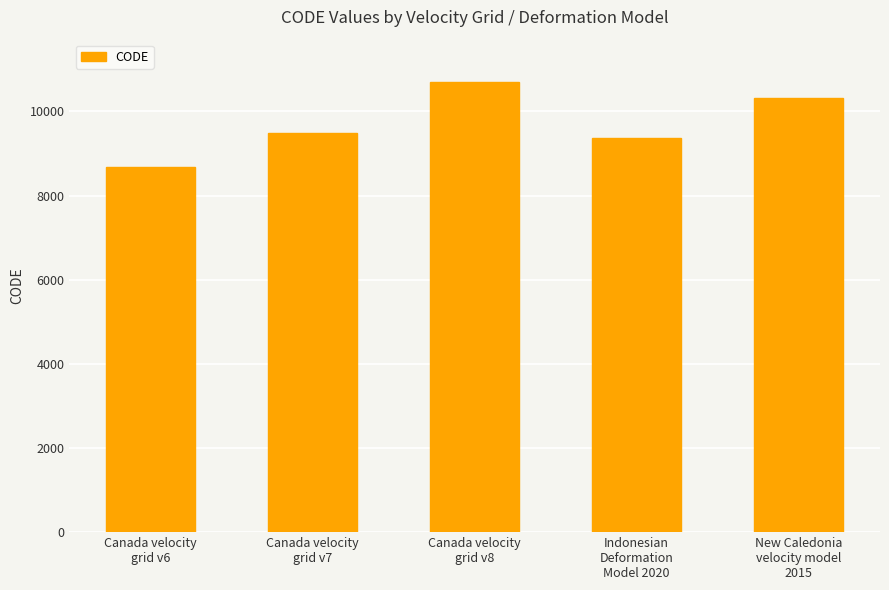

What is the difference between the maximum and minimum values?

2031